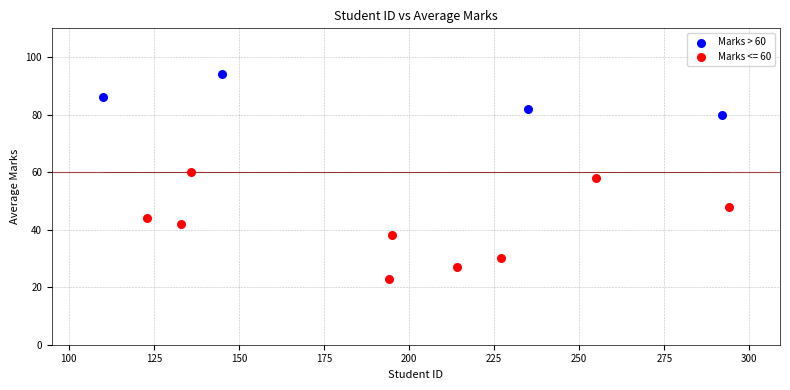

Which series contains the highest Y value?

Marks > 60